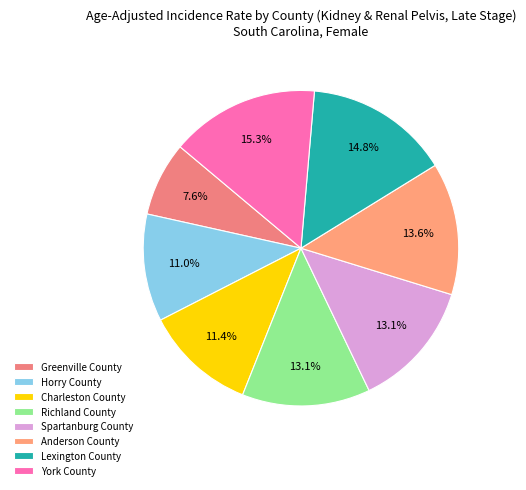

What portion of the pie excludes Spartanburg County?

86.9%